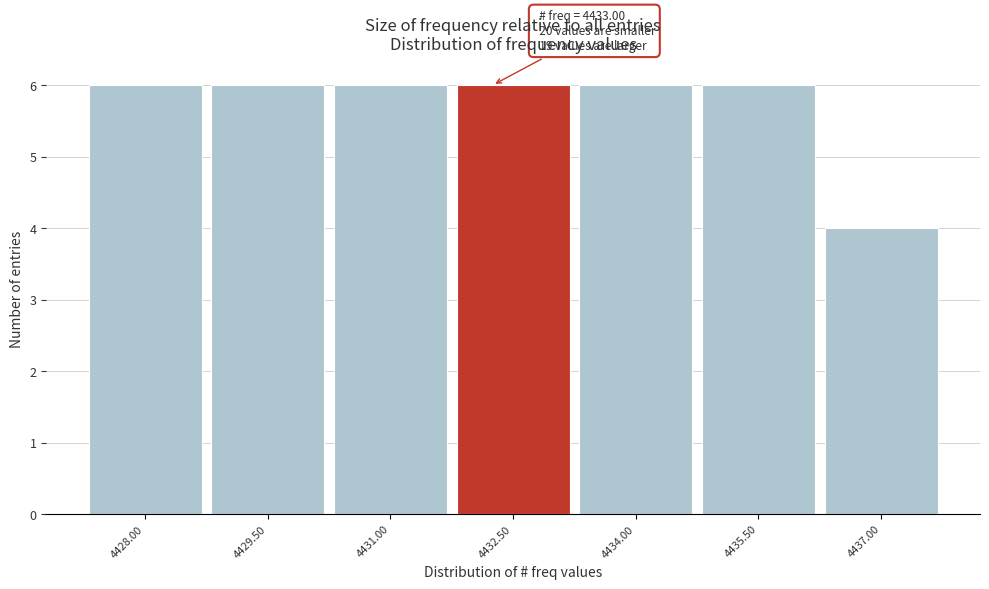

Reading left to right, extract all data points from this chart.

6	6	6	6	6	6	4